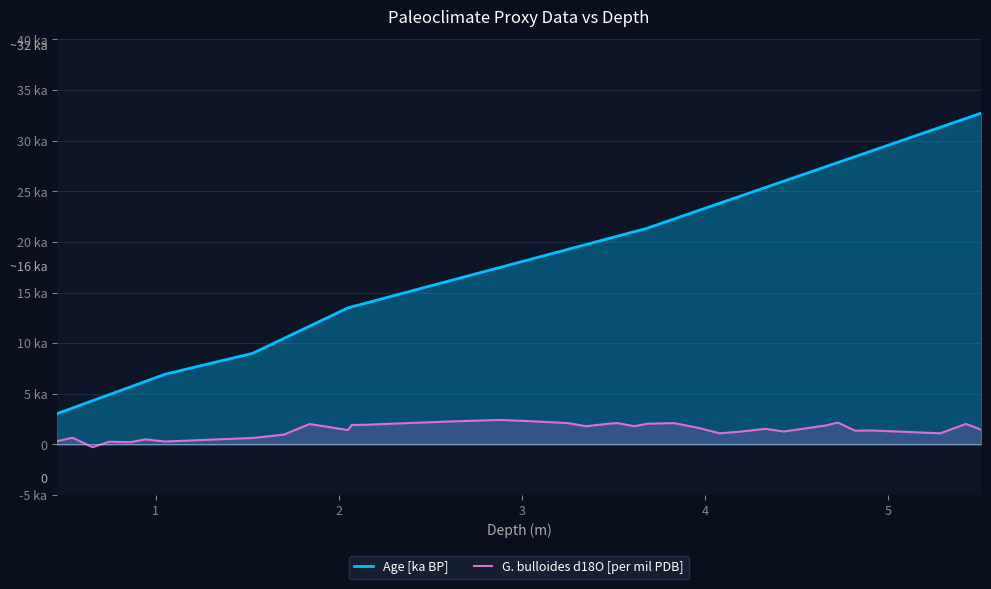

Does the chart display data point markers on the line(s)?

No